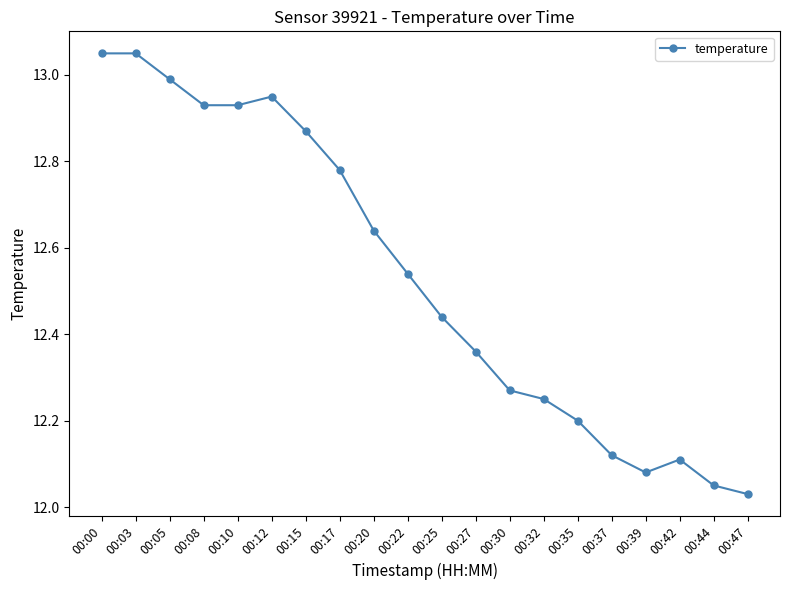

What is the difference between the maximum and minimum values?

1.0